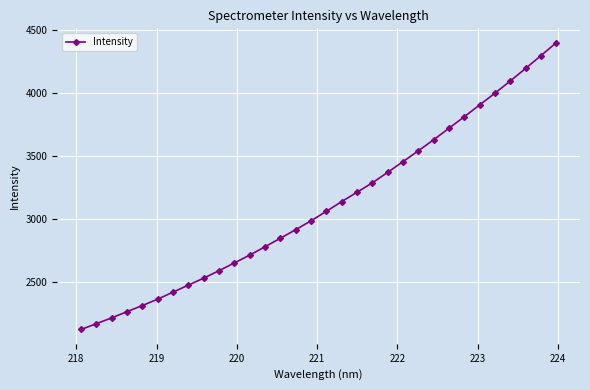

What is the smallest value displayed?

2123.2